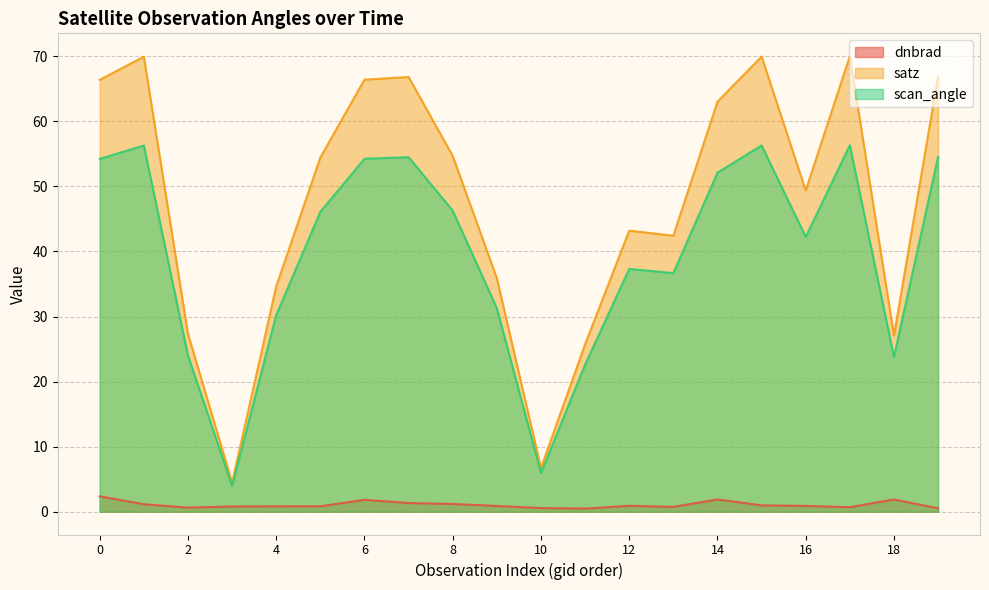

At how many categories does at least one series exceed 63?

8